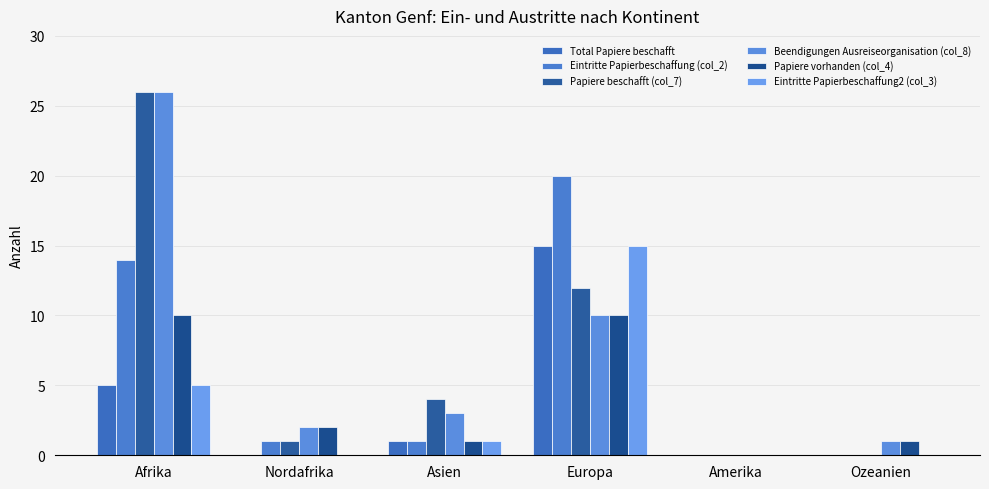

Reading left to right, extract all data points from this chart.

Total Papiere beschafft: 5	0	1	15	0	0
Eintritte Papierbeschaffung (col_2): 14	1	1	20	0	0
Papiere beschafft (col_7): 26	1	4	12	0	0
Beendigungen Ausreiseorganisation (col_8): 26	2	3	10	0	1
Papiere vorhanden (col_4): 10	2	1	10	0	1
Eintritte Papierbeschaffung2 (col_3): 5	0	1	15	0	0